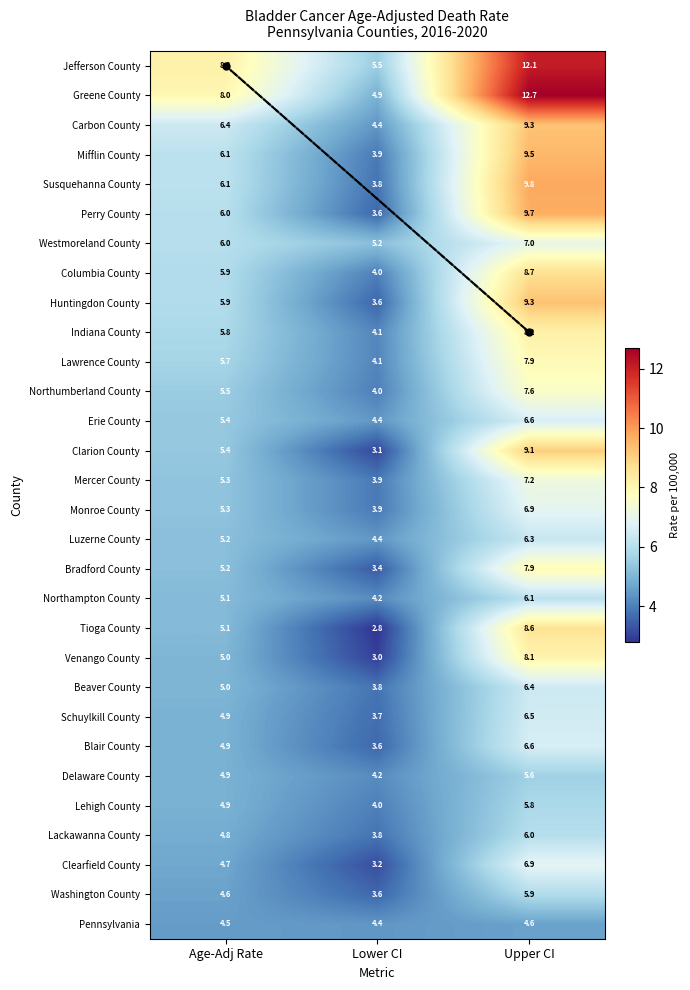

Rank the categories by Clarion County value from highest to lowest.

Upper CI, Age-Adj Rate, Lower CI